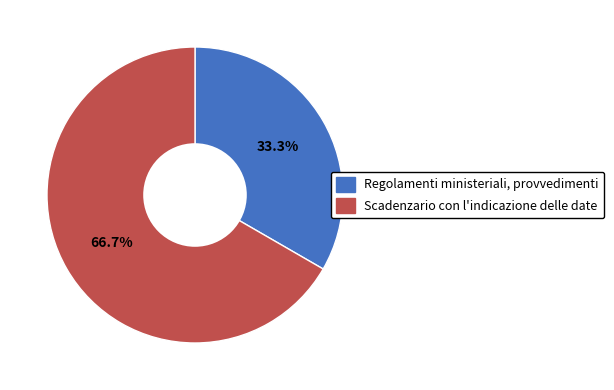

True or false: Scadenzario con l'indicazione delle date accounts for 67% of the total.

True